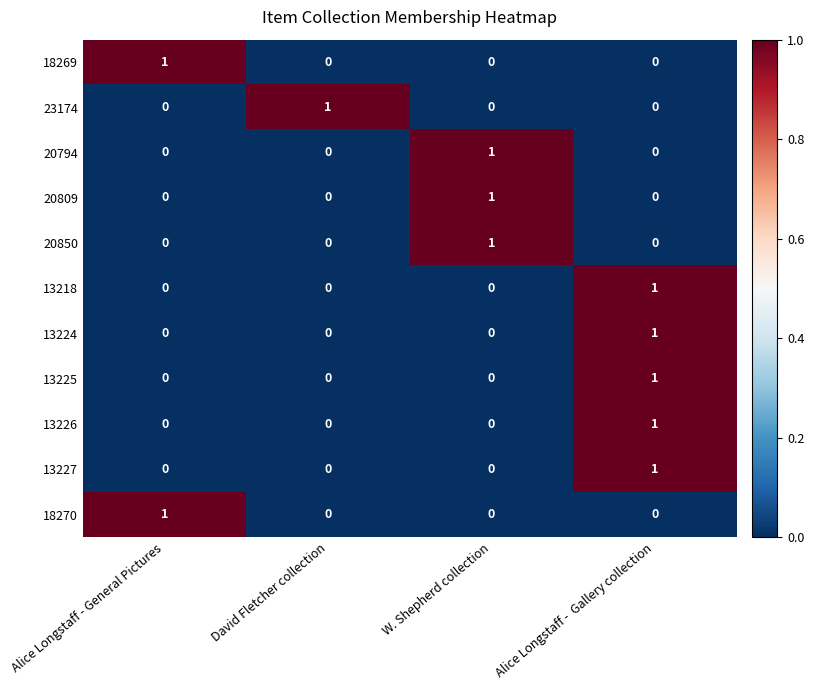

Is it true that 18269 equals 0 at W. Shepherd collection?

True